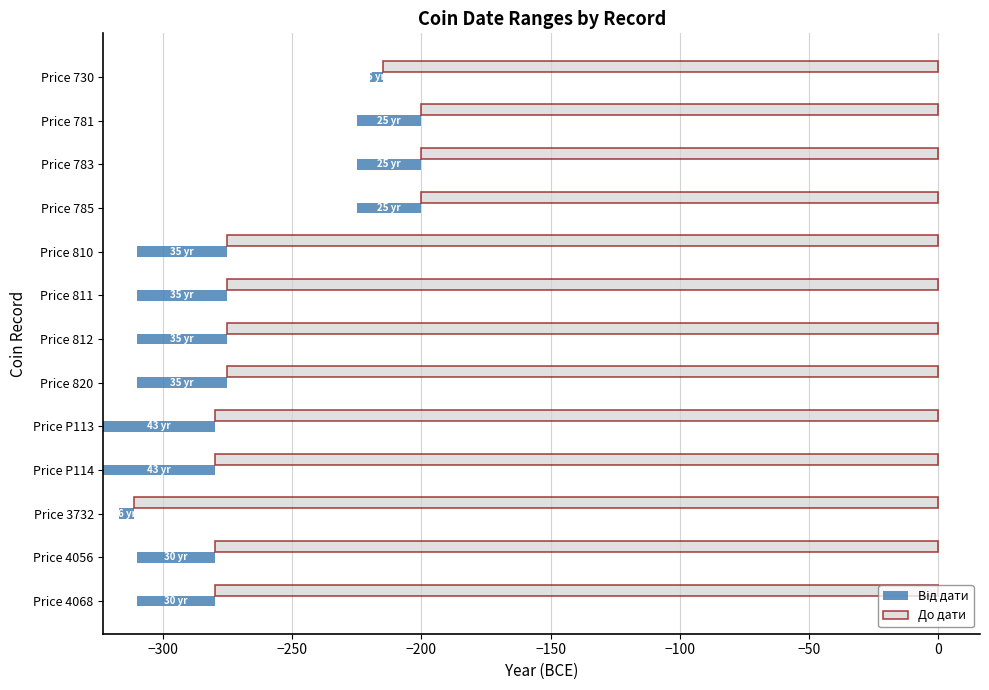

Which series changed the most between Price 781 and Price 4056?

До дати